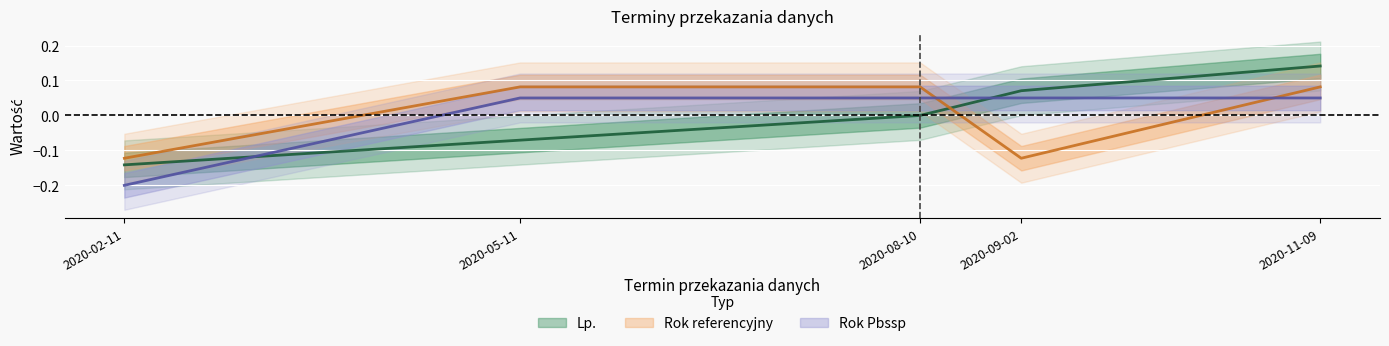

Which series ends up on top after the final intersection of Lp. and Rok Pbssp?

Lp.